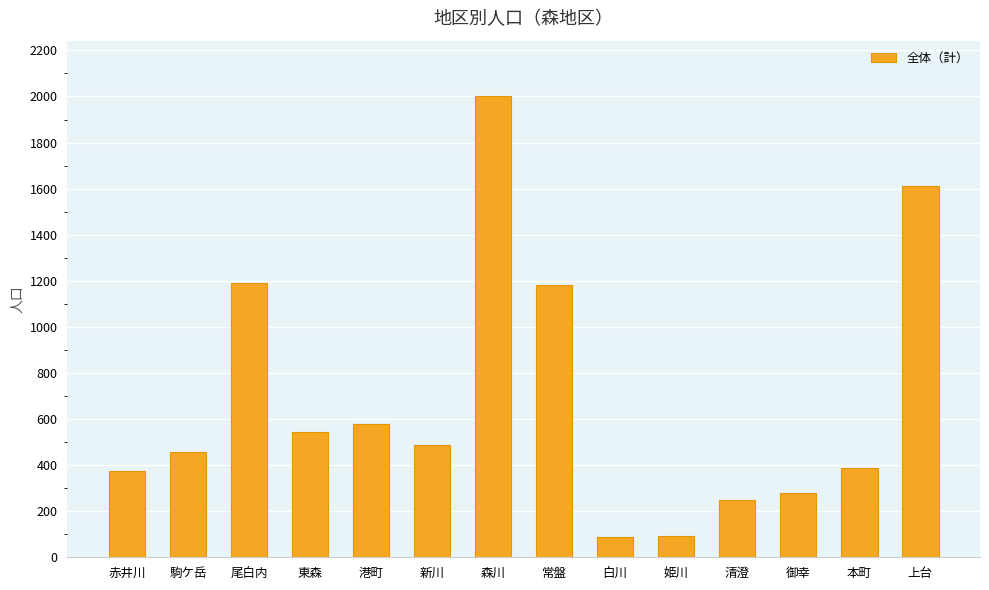

Which has a higher value, 尾白内 or 駒ケ岳?

尾白内